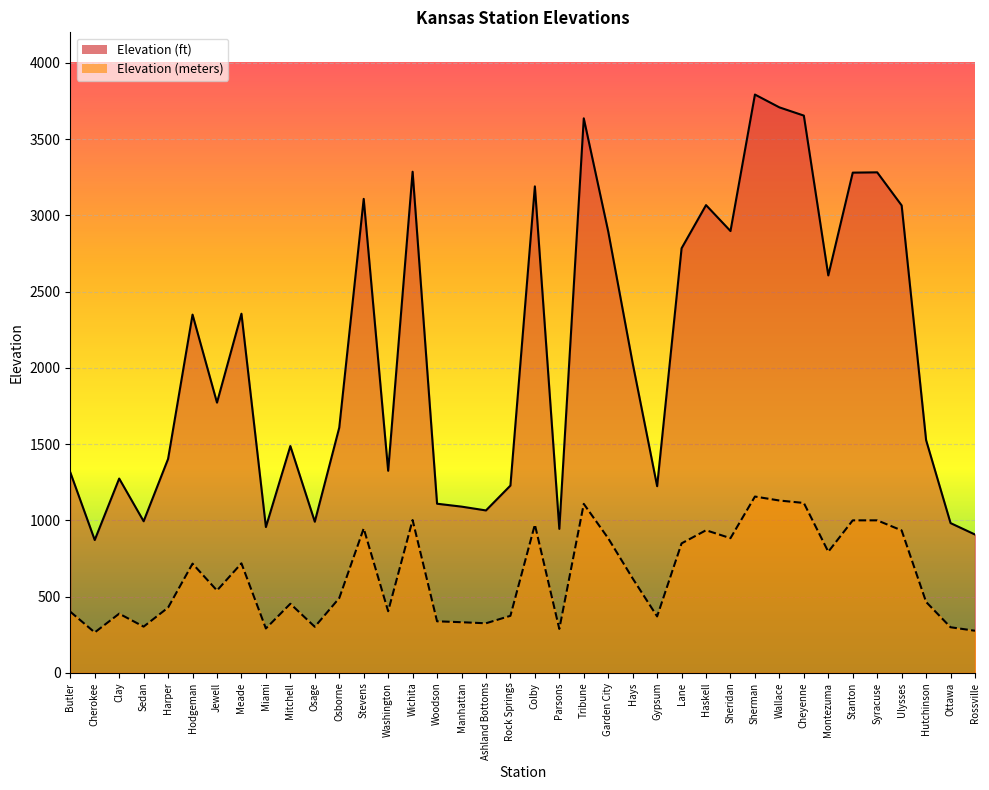

What is the label of the 14th point from the right?

Gypsum